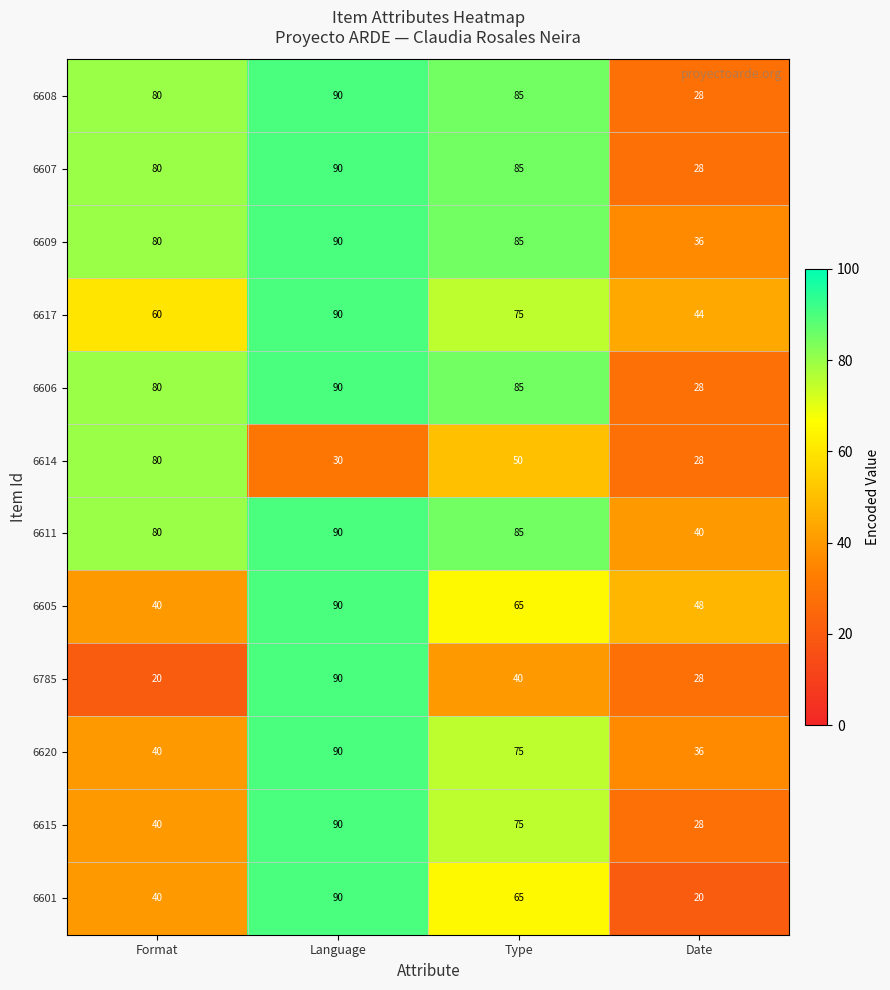

At which label does 6620 first exceed 75?

Language